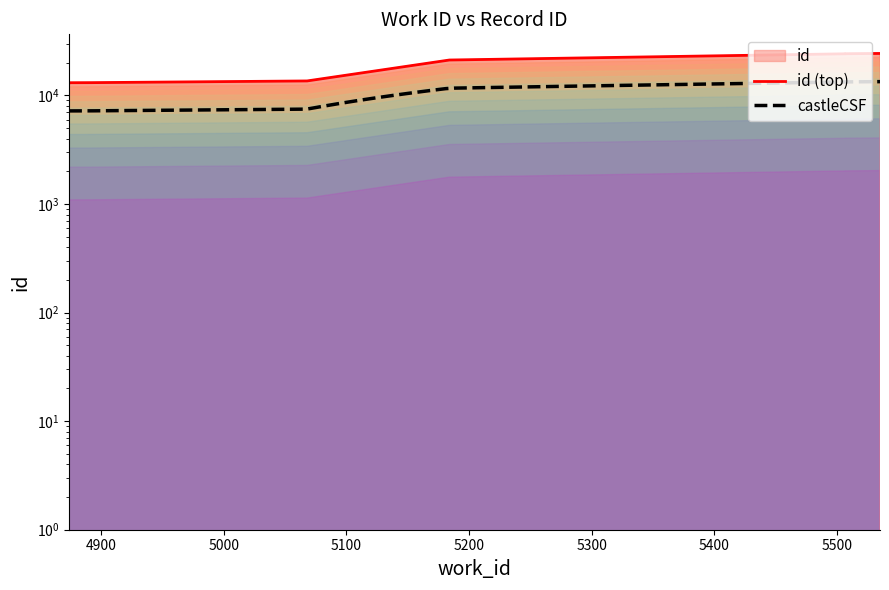

Reading left to right, extract all data points from this chart.

4874=13096	4874=13108	4892=13127	5068=13611	5184=21217	5507=24213	5507=24214	5507=24229	5507=24244	5535=24387